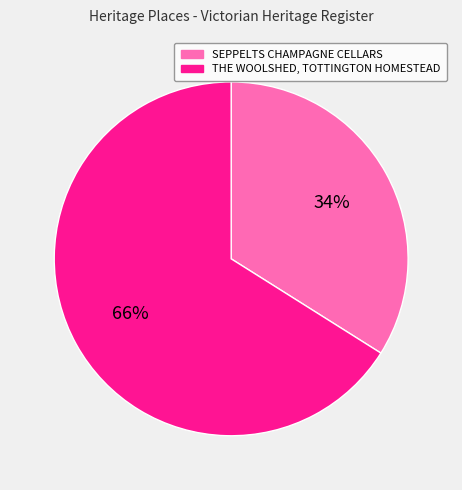

To the nearest percent, what percentage of the pie is THE WOOLSHED, TOTTINGTON HOMESTEAD?

66%